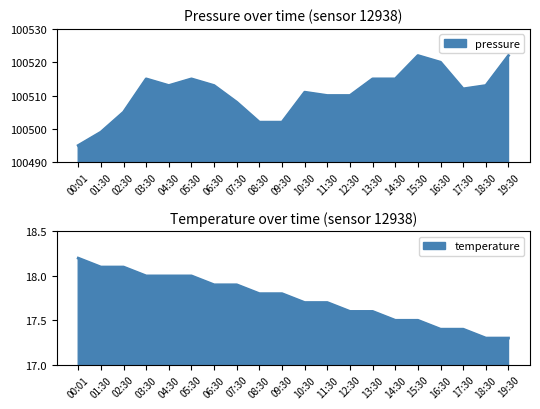

True or false: temperature has a value of 17.5 at 14:30.

True